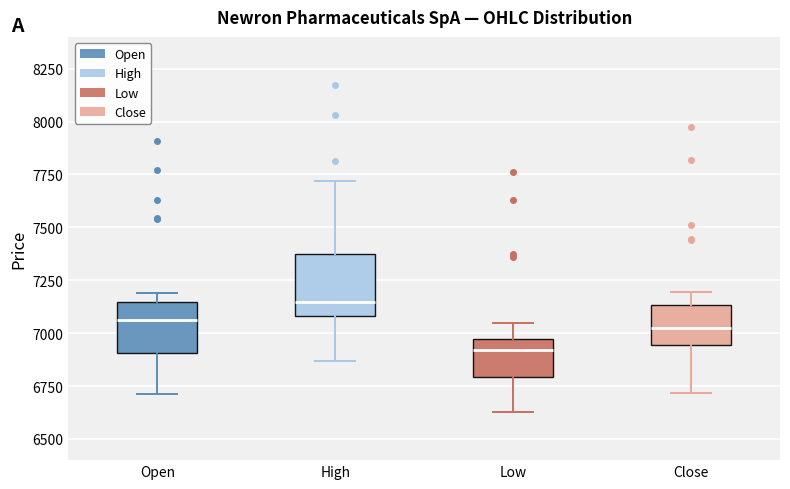

Reading left to right, read every box against the y-axis: the position of its median line, the range the box covers, and the ends of its whiskers. The values are not printed on the chart, so give them approximately, as read against the axis.

Open: median 7050, box 6900 to 7150, whiskers 6700 to 7200
High: median 7150, box 7100 to 7350, whiskers 6850 to 7700
Low: median 6900, box 6800 to 6950, whiskers 6650 to 7050
Close: median 7050, box 6950 to 7150, whiskers 6700 to 7200